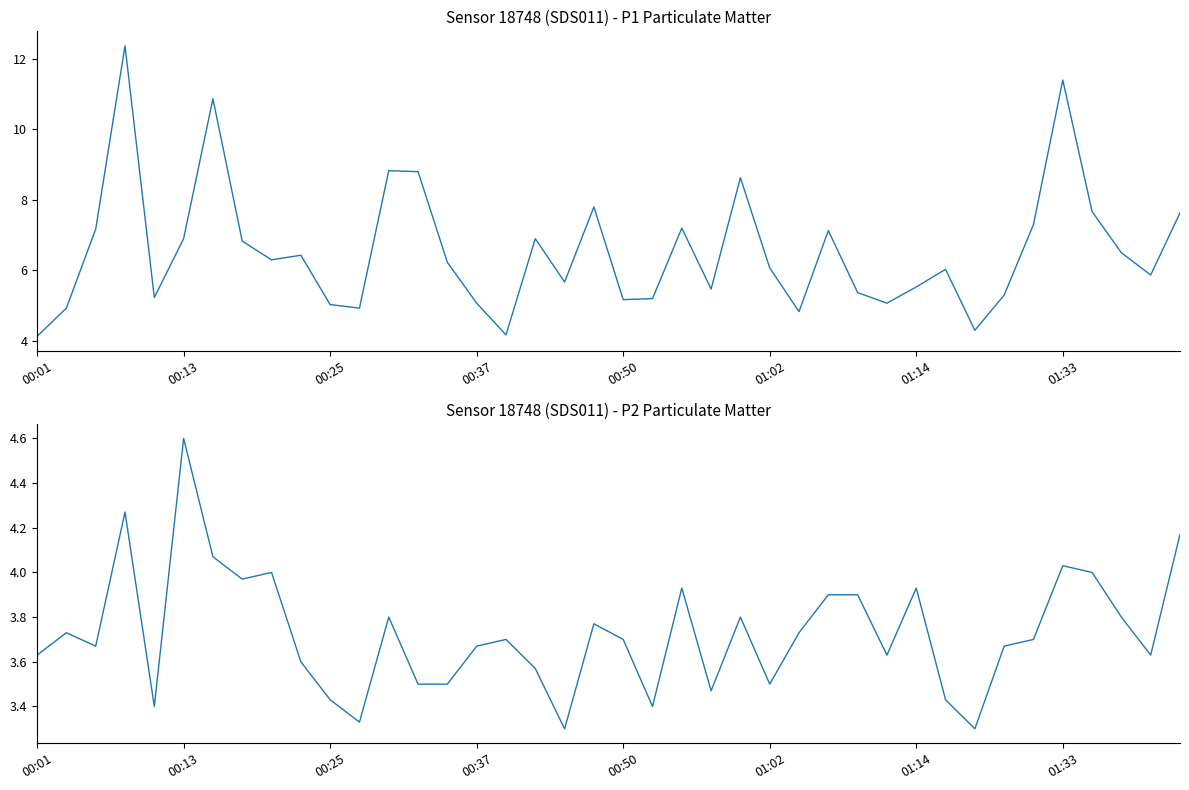

What is the difference between the highest and lowest values at 22?

3.3